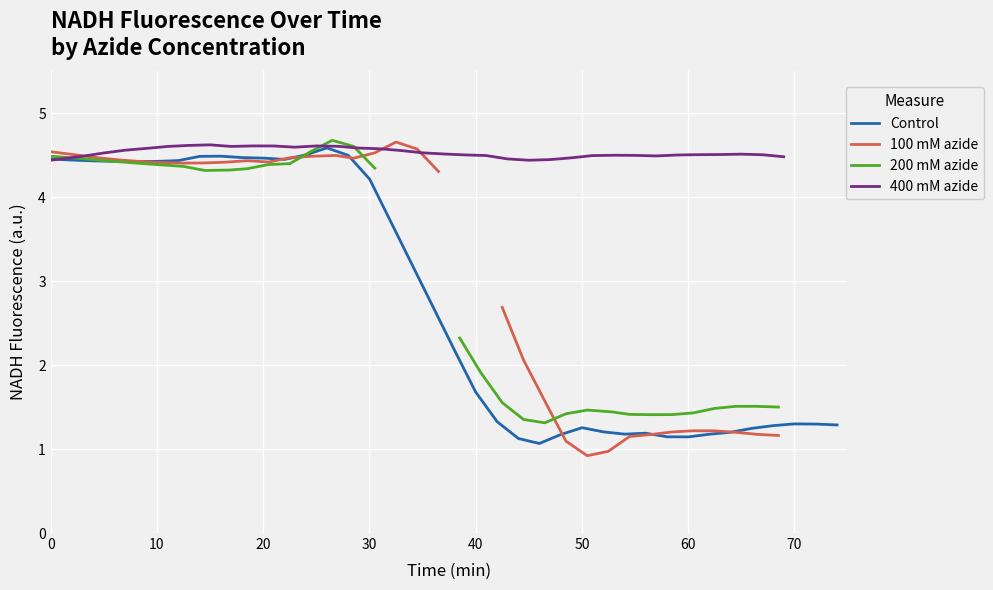

What is the label of the 6th point from the left?

50